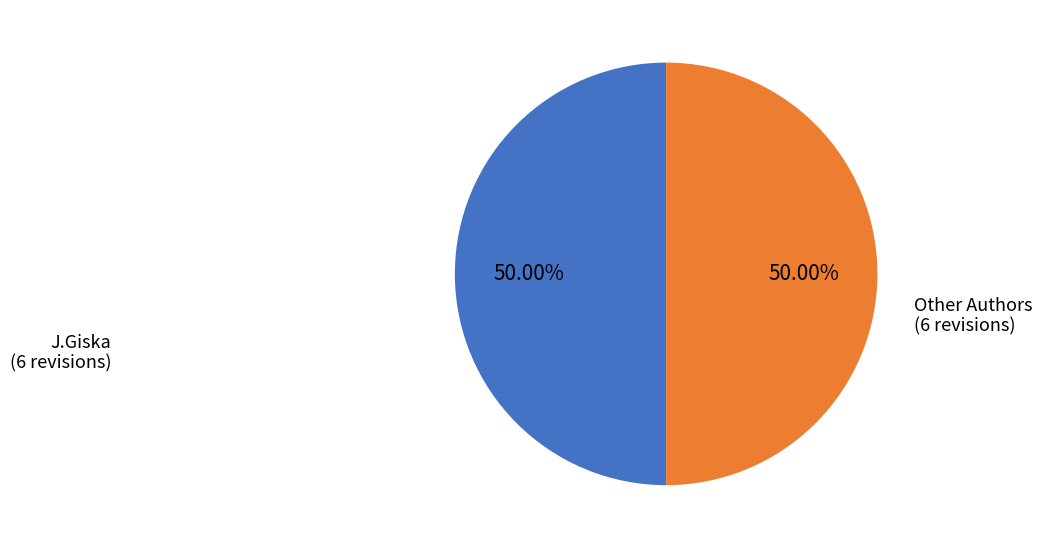

Approximately how many times larger is the value at Other Authors compared to J.Giska?

1.0